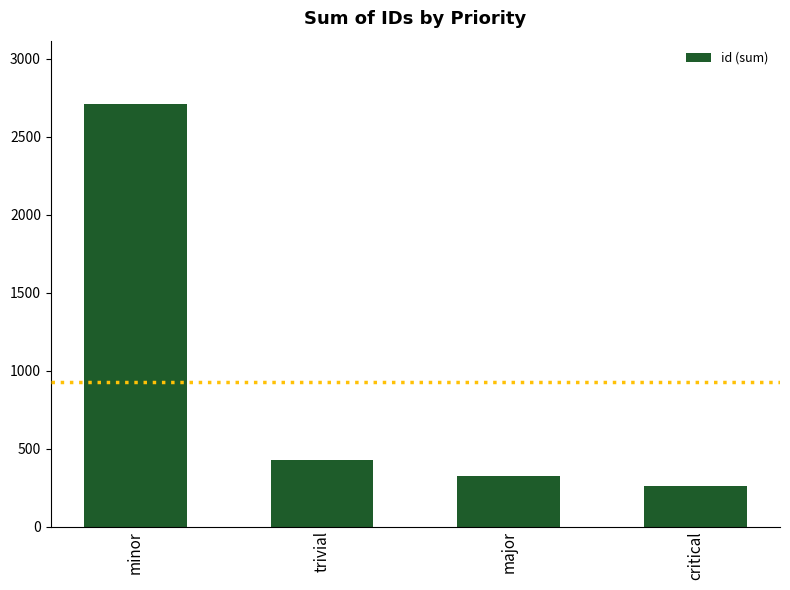

What is the value of the 2nd bar from the left?

429